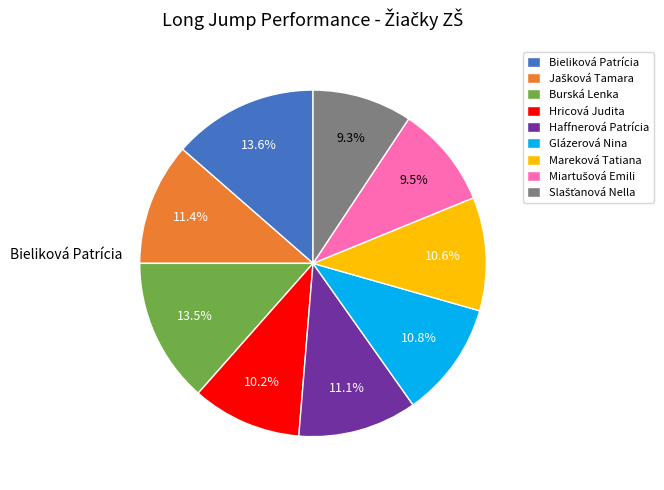

To the nearest percent, what portion does Haffnerová Patrícia represent?

11%